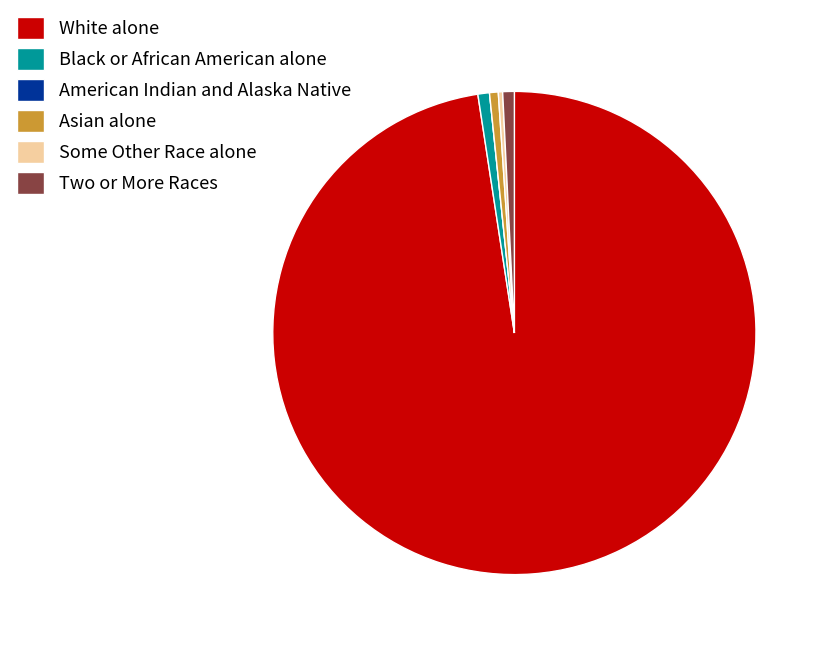

Is there a majority slice in this chart?

Yes